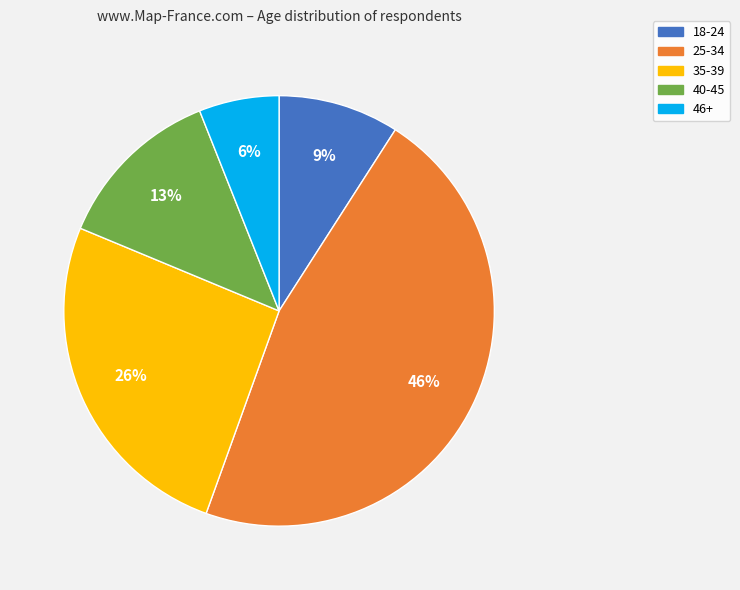

To the nearest percent, what is the difference between the 46+ and 18-24 slice percentages?

3%